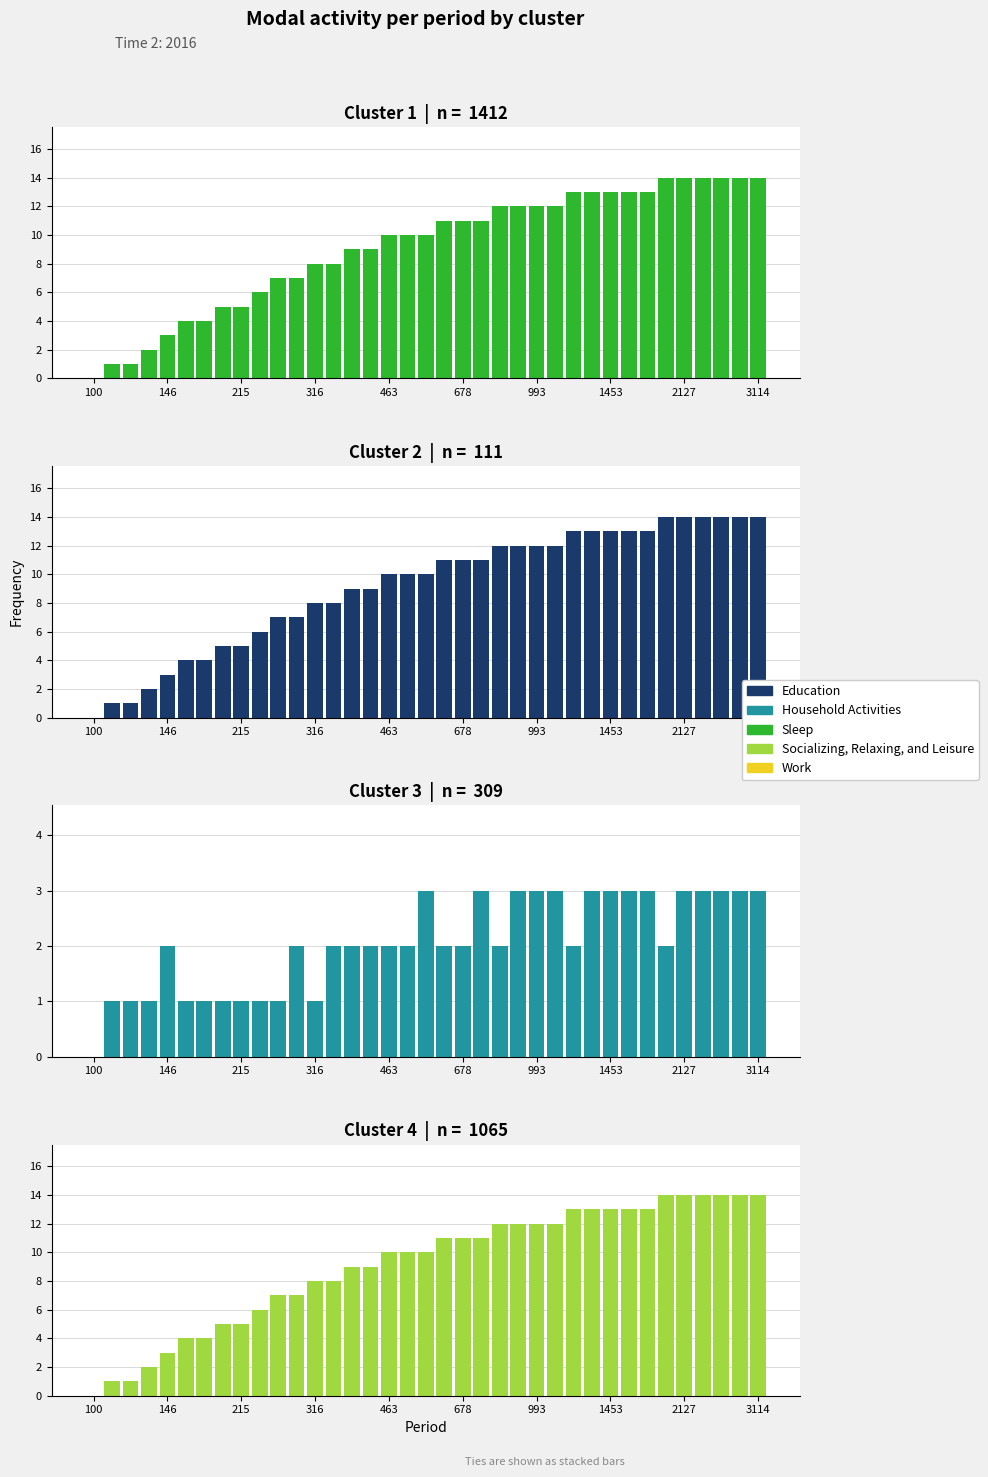

Is the value of Education at 29 greater than the value of Household Activities at 463?

Yes